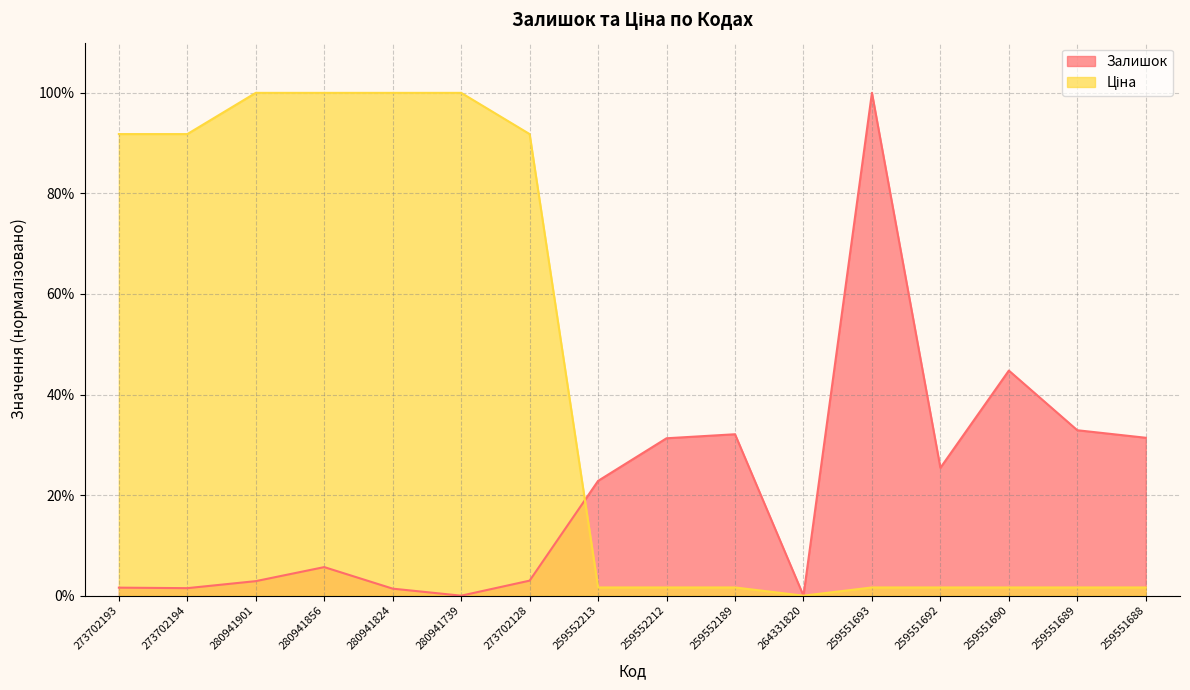

Reading right to left, extract all data points from this chart.

Залишок: 259551688=31.4	259551689=32.9	259551690=44.8	259551692=25.4	259551693=100.0	264331820=0.0	259552189=32.1	259552212=31.3	259552213=22.8	273702128=3.0	280941739=0.0	280941824=1.4	280941856=5.7	280941901=2.9	273702194=1.5	273702193=1.6
Ціна: 259551688=1.6	259551689=1.6	259551690=1.6	259551692=1.6	259551693=1.6	264331820=0.0	259552189=1.6	259552212=1.6	259552213=1.6	273702128=91.8	280941739=100.0	280941824=100.0	280941856=100.0	280941901=100.0	273702194=91.8	273702193=91.8